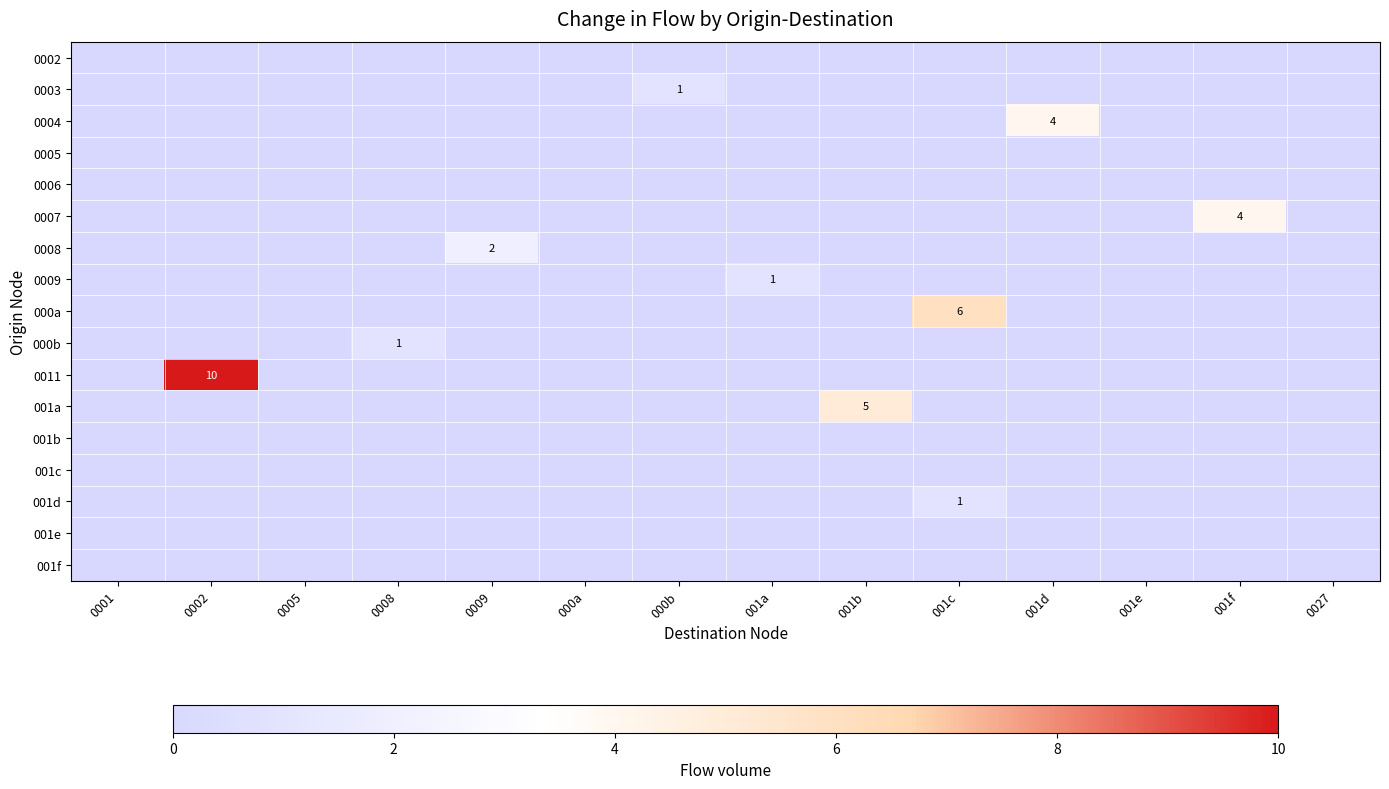

Which has a higher value, 001a or 001c?

001a